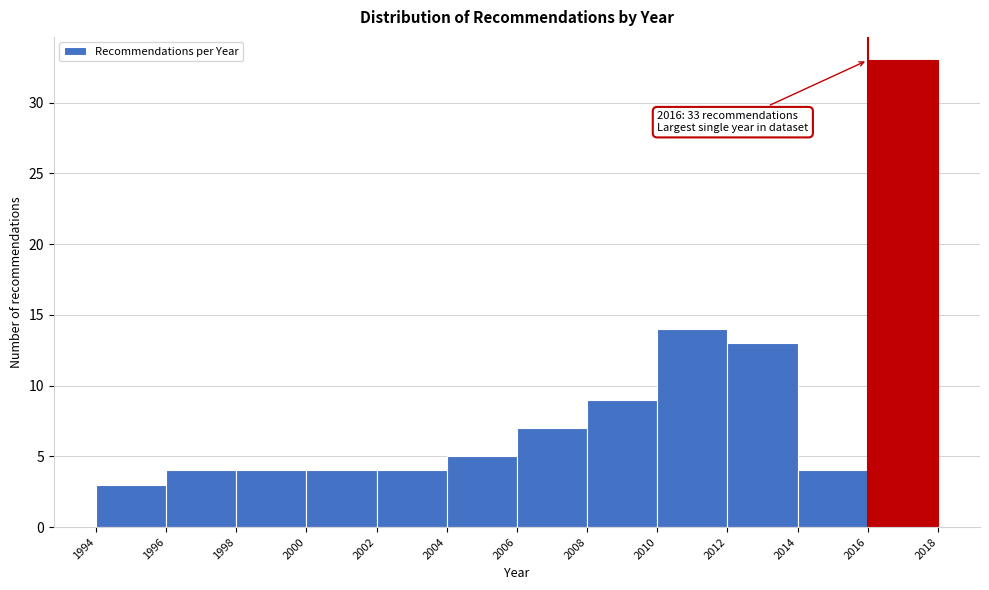

Which range on the x-axis has the tallest bar?

2016 to 2018